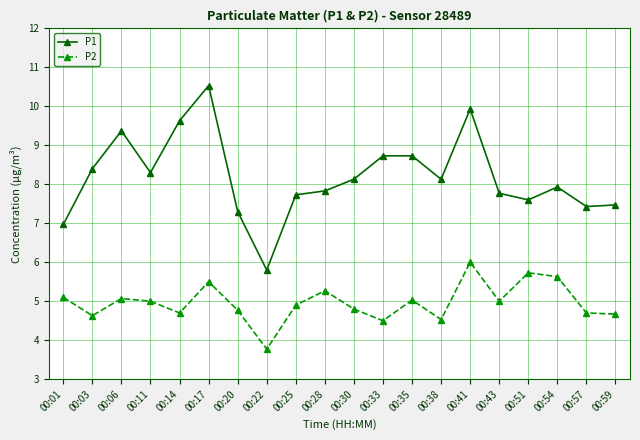

At which category does the chart reach its peak across all series?

00:17